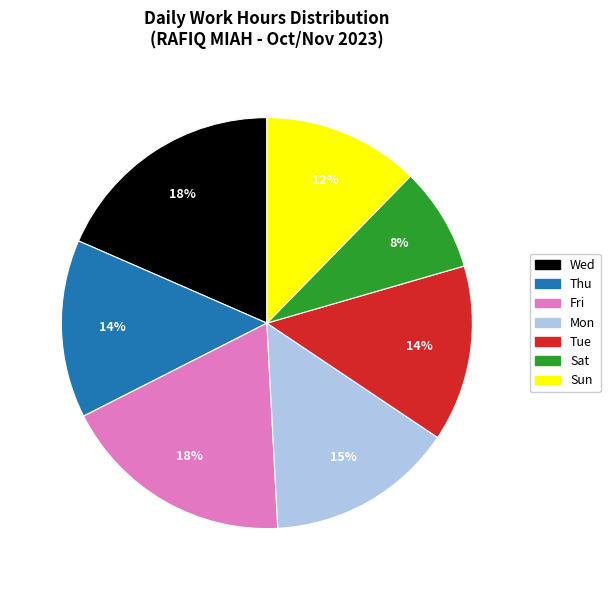

To the nearest percent, what is the average slice percentage?

14%